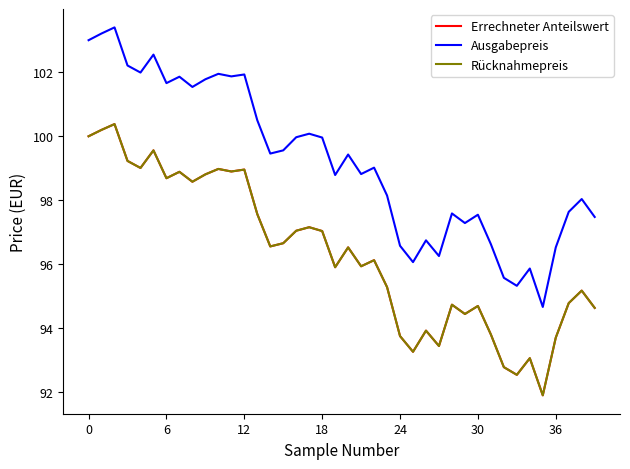

Does the chart display data point markers on the line(s)?

No